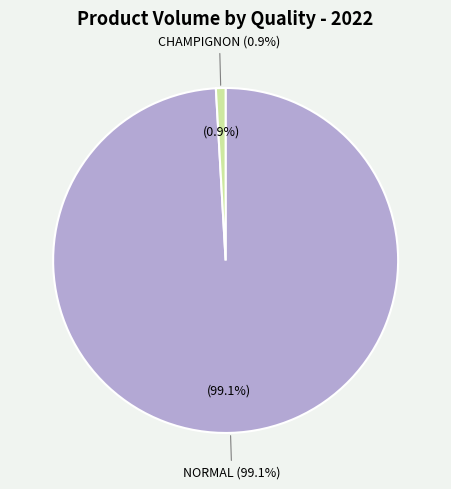

The CHAMPIGNON slice represents 1% of the pie. True or false?

True